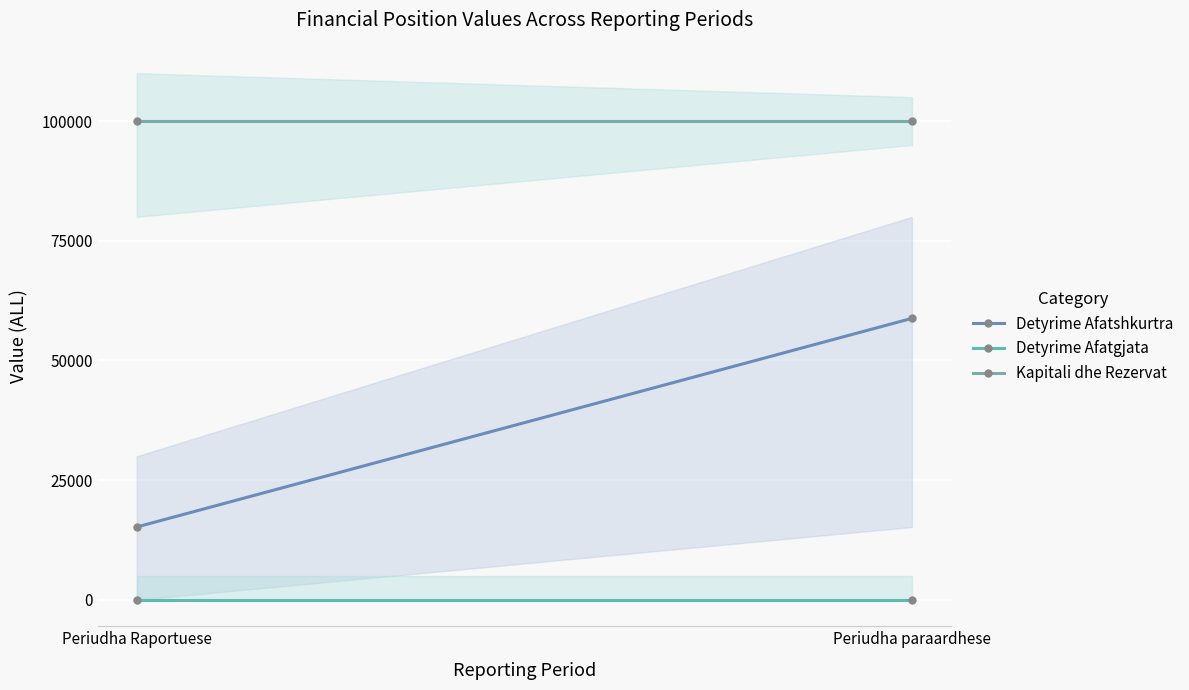

At which category is the sum across all series the highest?

Periudha paraardhese